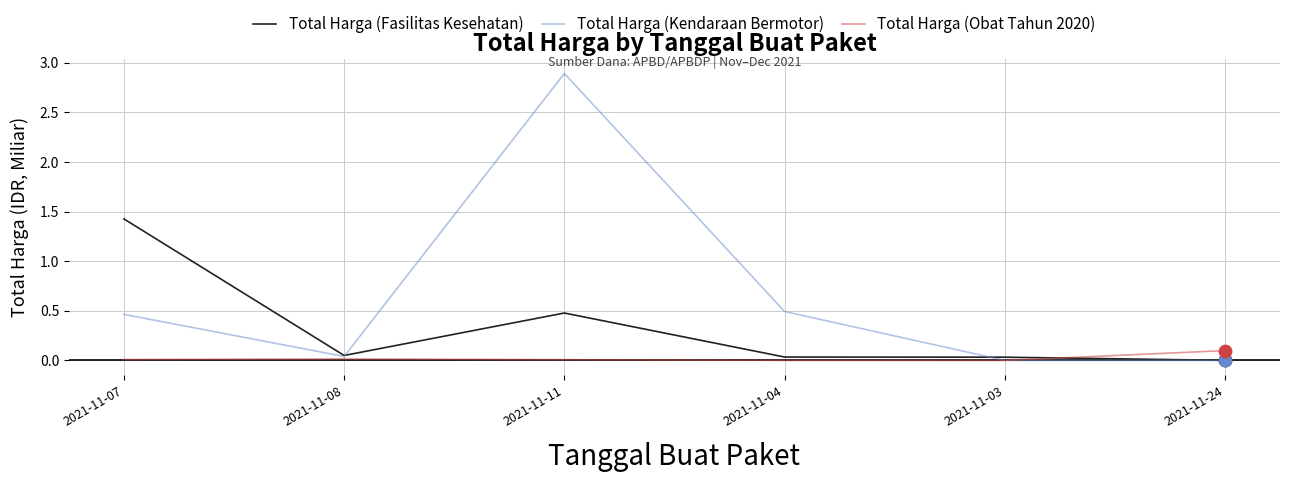

What is the total value across all series at 2021-11-07?

1.9